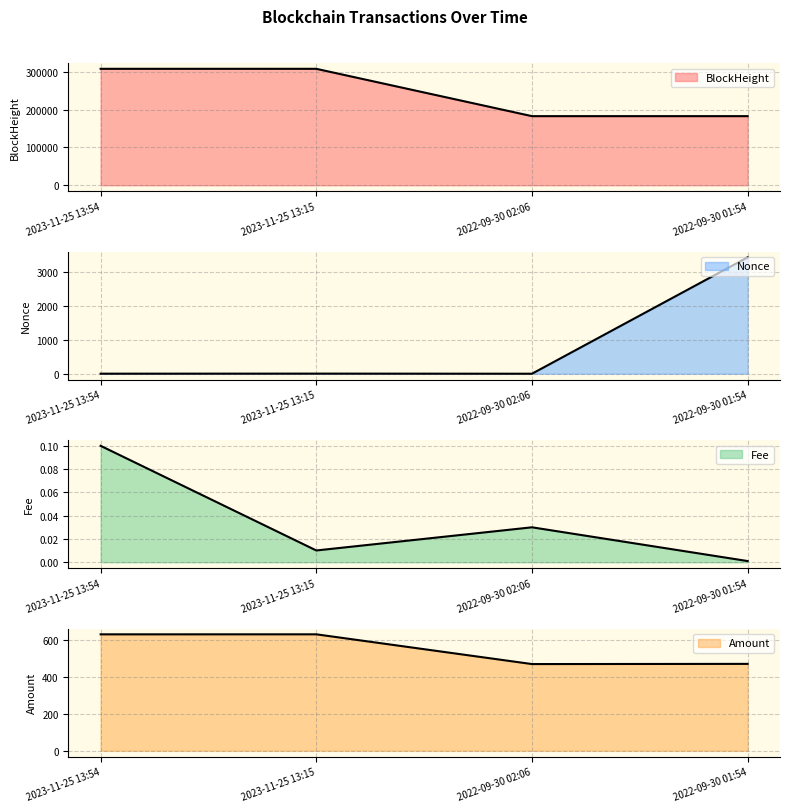

What is the value of the Nonce point at the 2nd from the left?

3.0